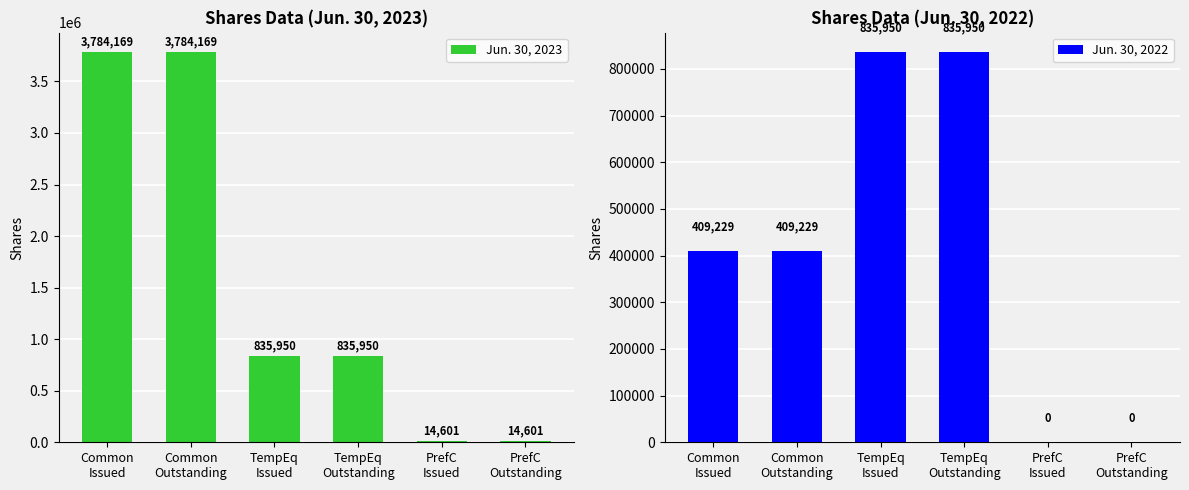

Which series changed the most between TempEq
Outstanding and PrefC
Issued?

Jun. 30, 2022